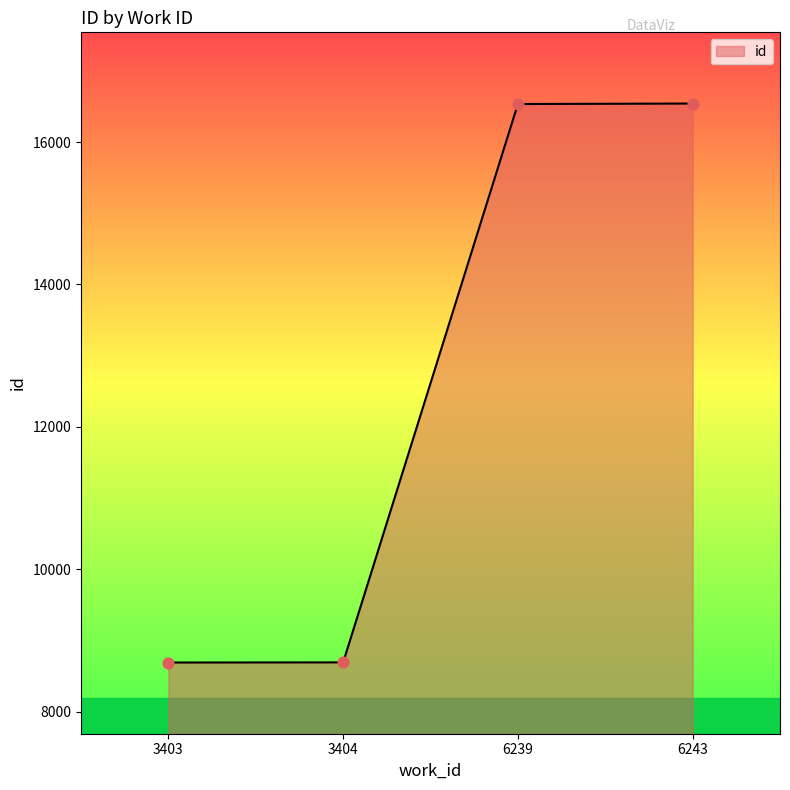

What is the ratio of the value at 3403 to the value at 6243?

0.5